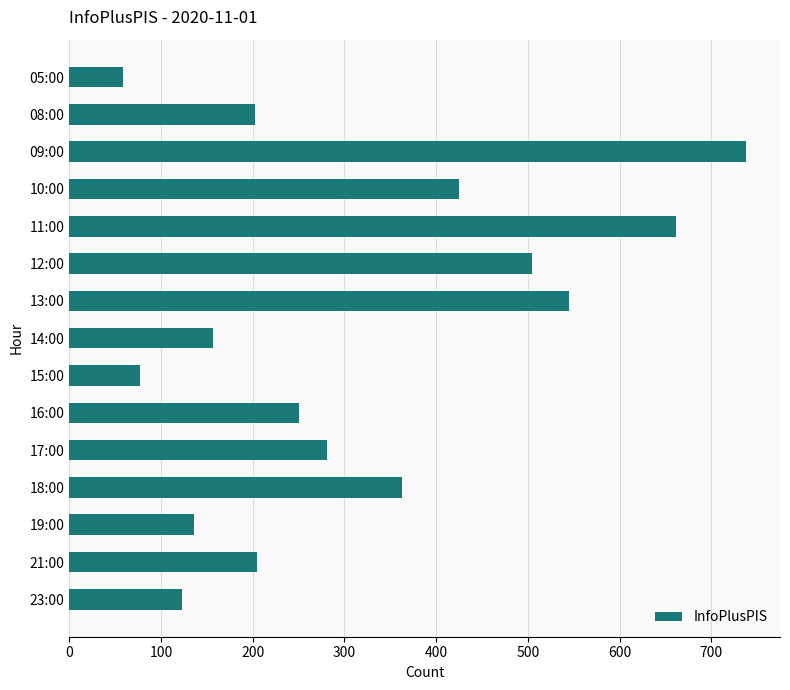

How many bars are there in total?

15